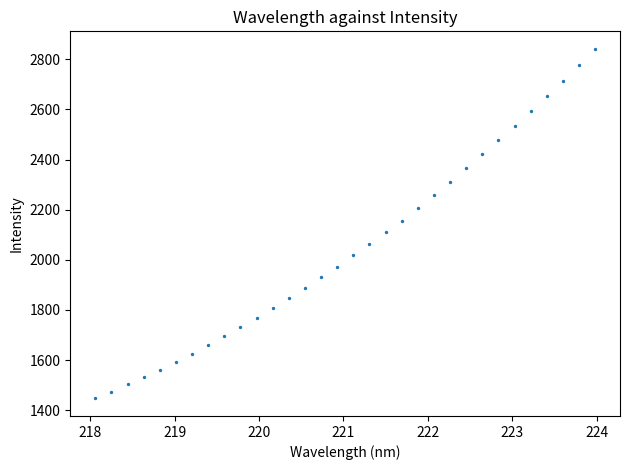

What is the range of X values (max minus min)?

5.9